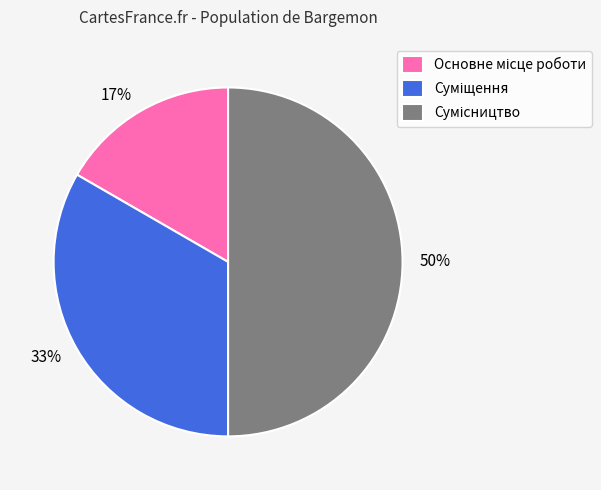

What is the ratio of the value at 33% to the value at 50%?

0.7